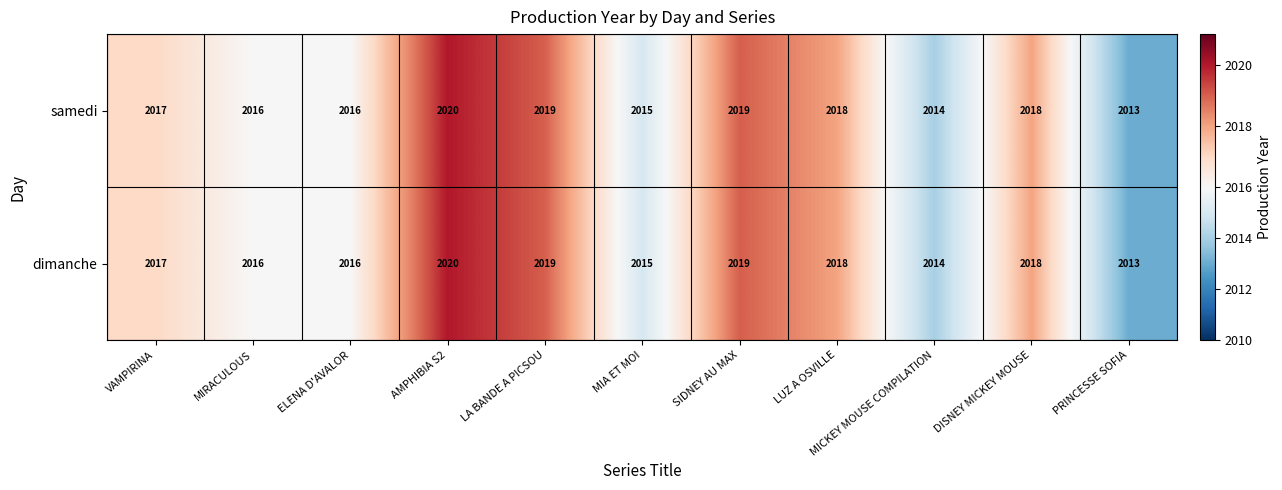

How many samedi values are between 2015 and 2019?

8